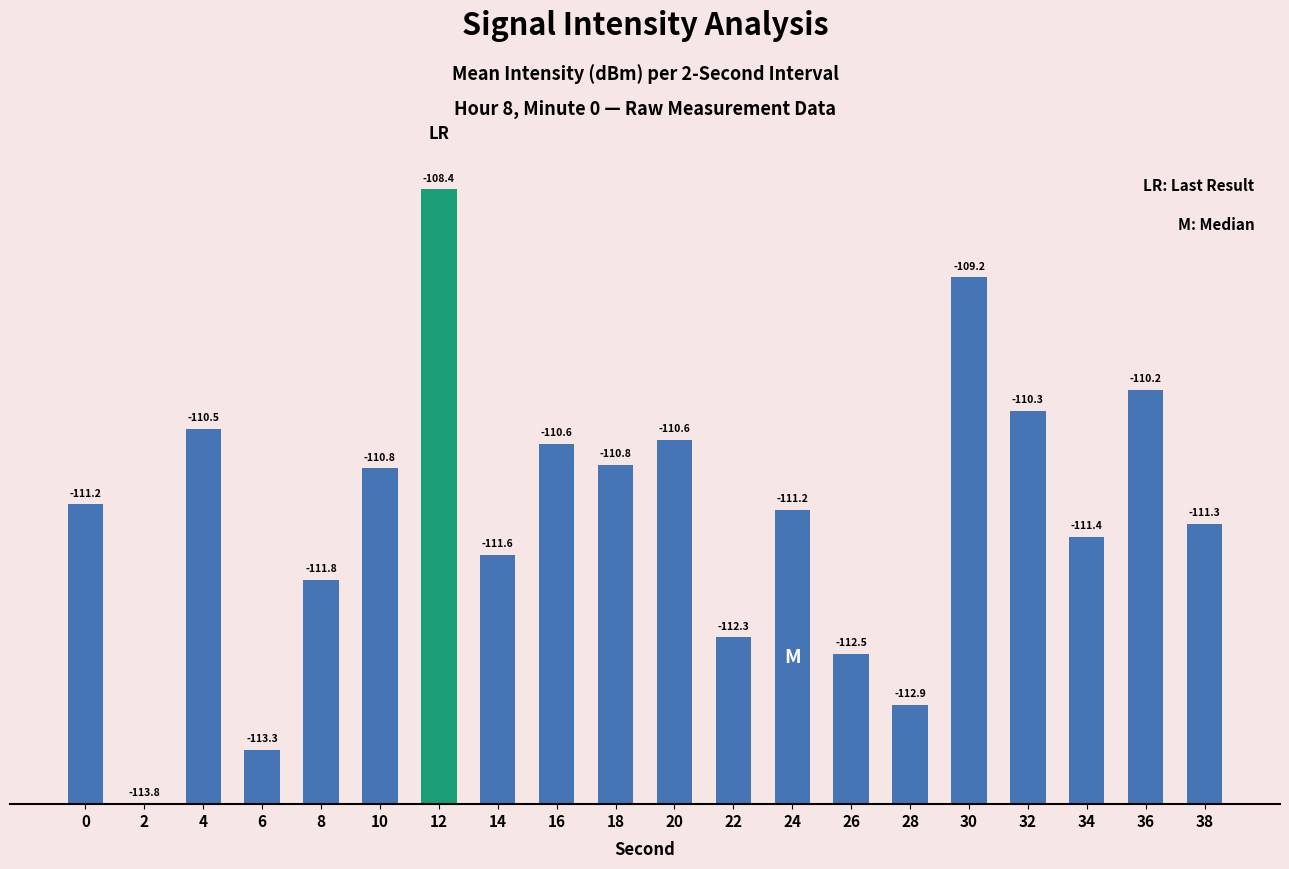

Which label corresponds to the largest value in the chart?

12